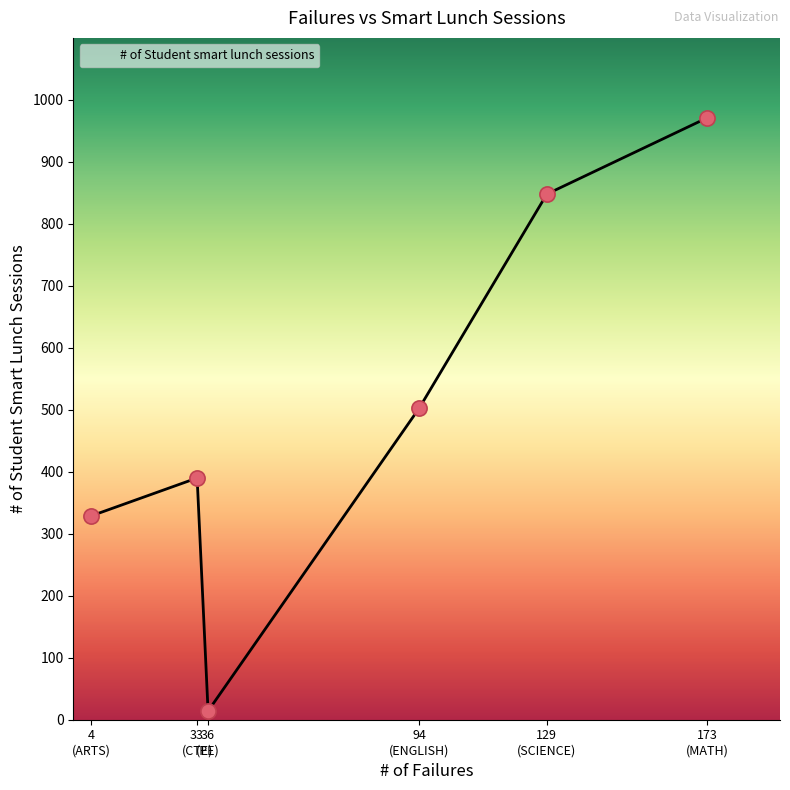

How many interior local peaks (higher than both neighbors) does the data have?

1